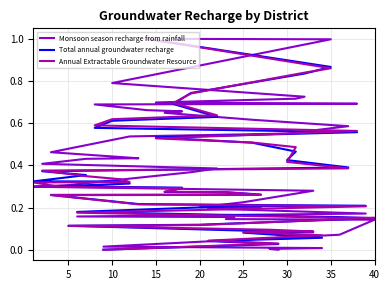

Does the chart have visible grid lines?

Yes